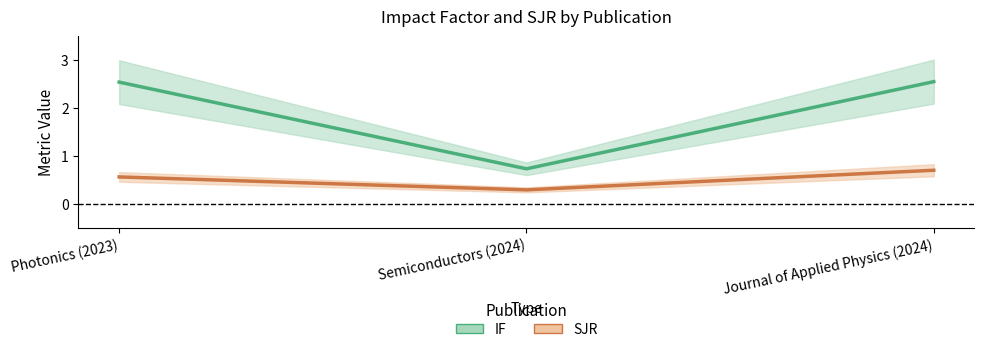

What are all the series names shown in the legend?

IF, SJR